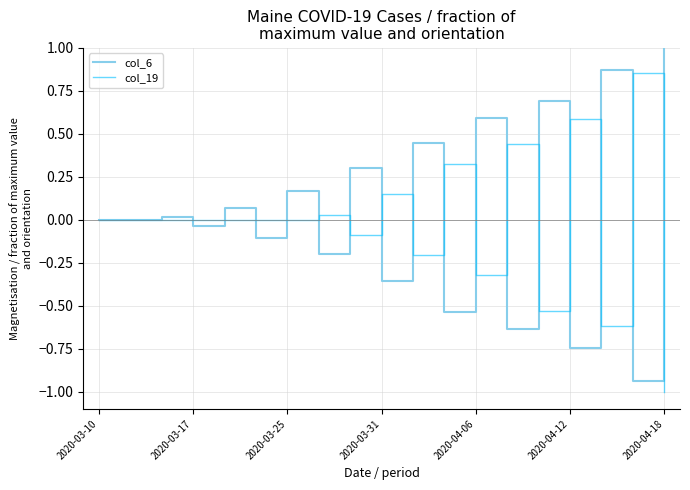

What is the smallest value displayed?

-1.0